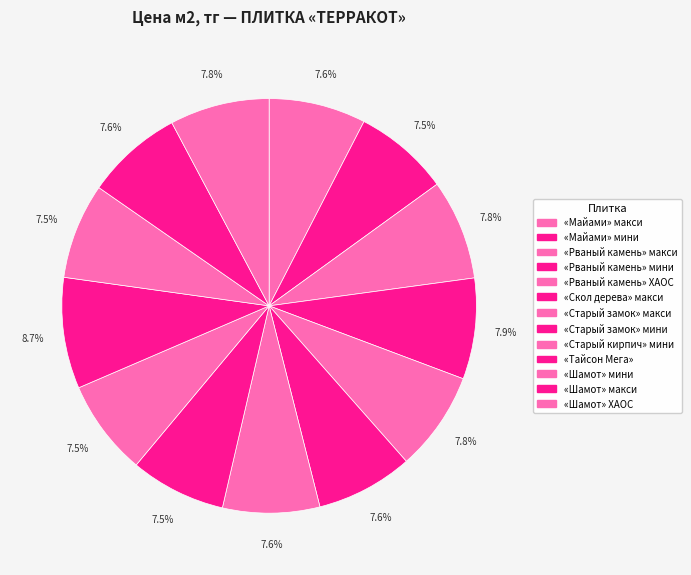

What is the ratio of the value at «Рваный камень» ХАОС to the value at «Старый замок» мини?

1.0